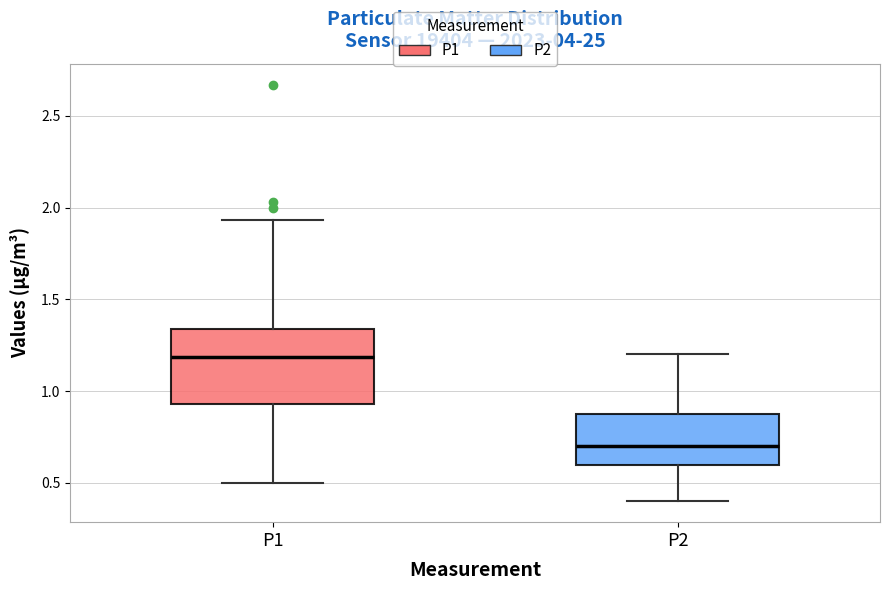

Where is the upper edge of the box for P2 on the y-axis? The values are not printed on the chart, so give them approximately, as read against the axis.

0.90